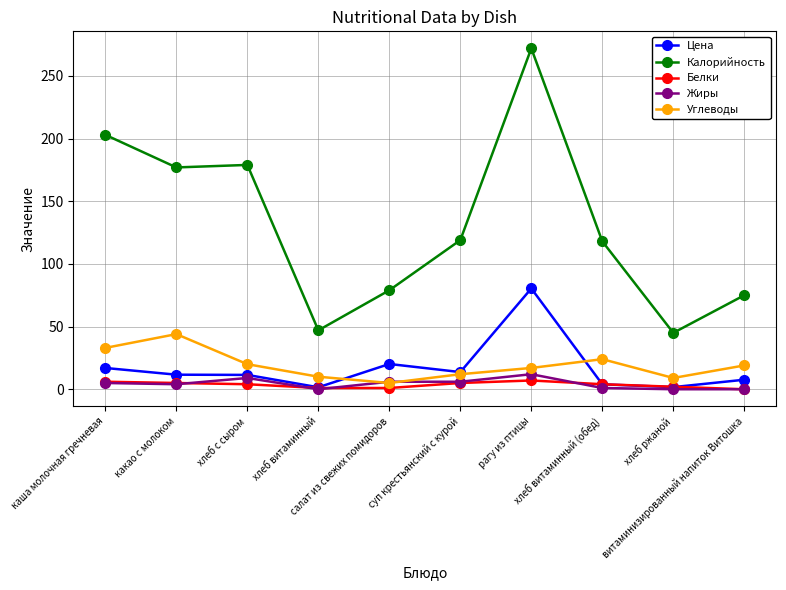

What is the difference between the second highest and minimum values in the Углеводы series?

28.0